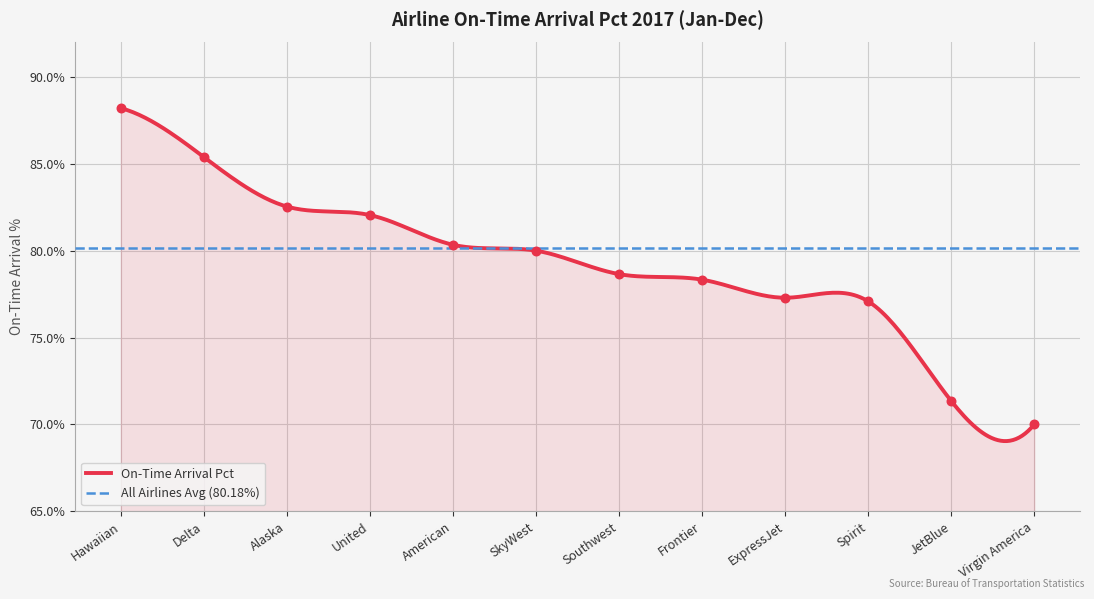

Between Southwest and Alaska, which is larger?

Alaska